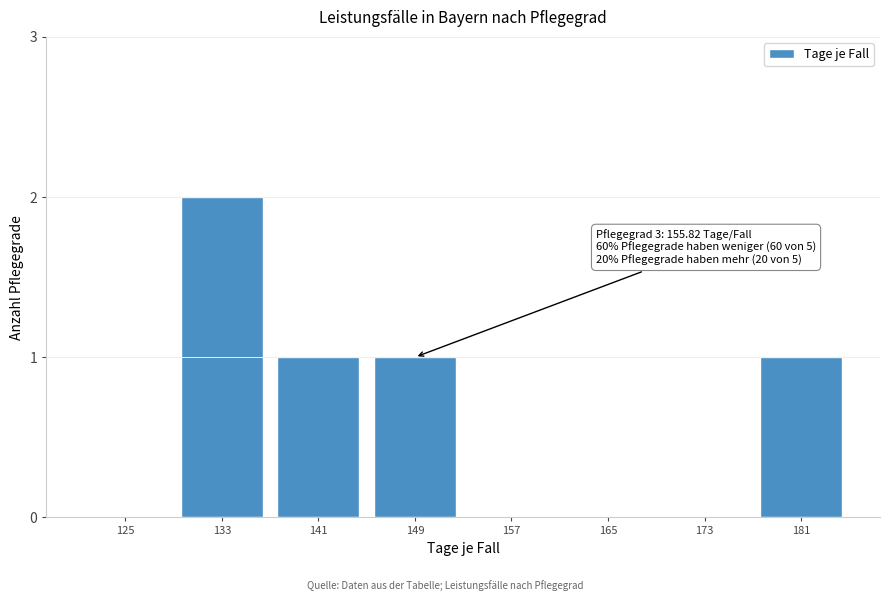

Reading left to right, list all the values displayed in this chart.

125=0	133=2	141=1	149=1	157=0	165=0	173=0	181=1